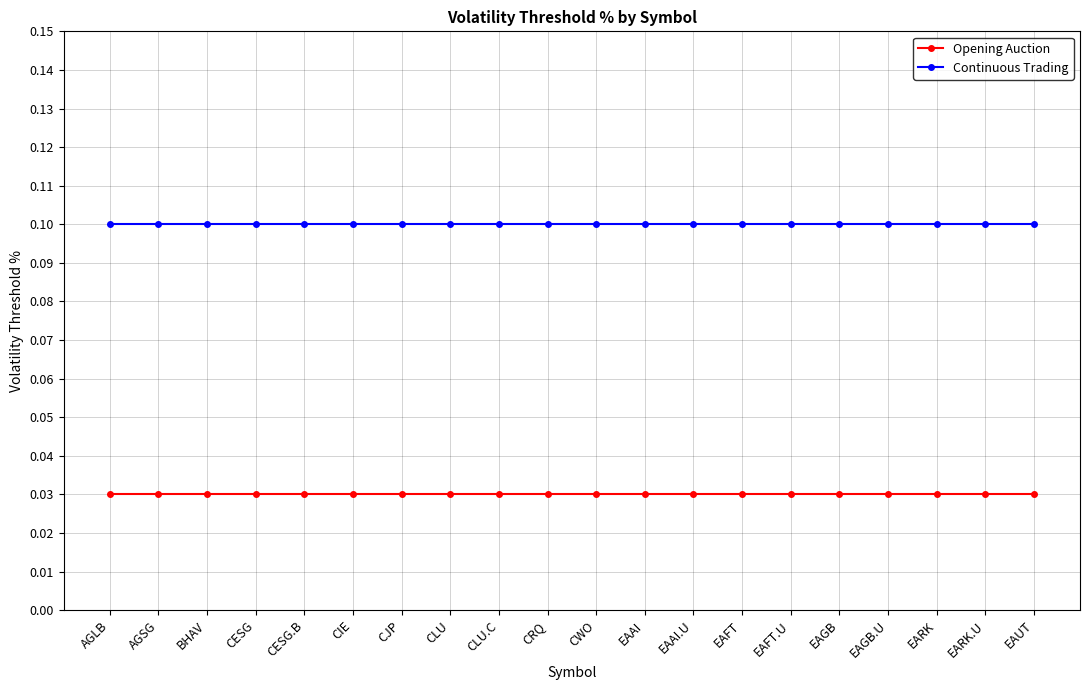

True or false: Opening Auction and Continuous Trading intersect in this chart.

False